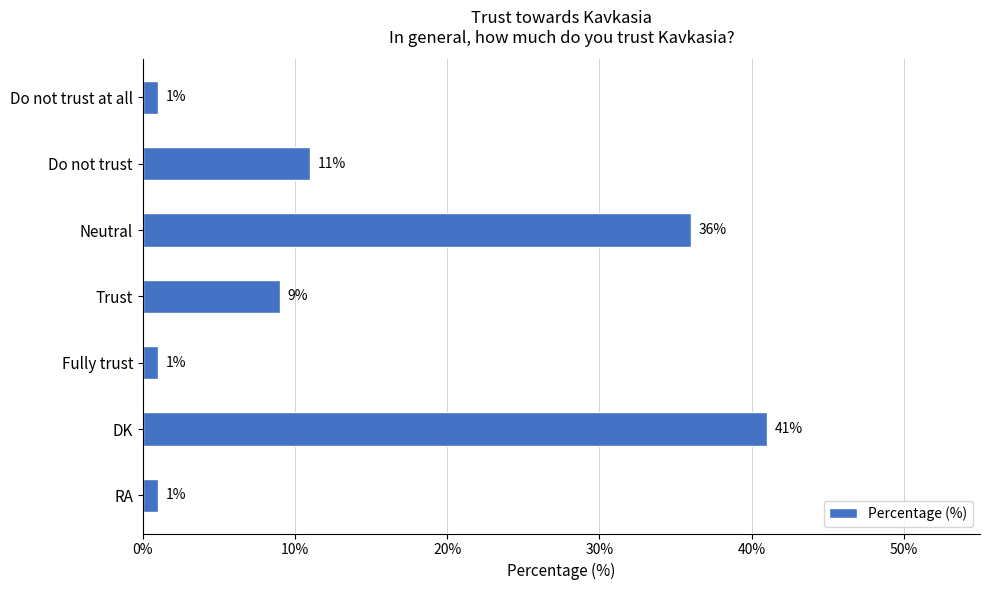

How many bars are there in total?

7